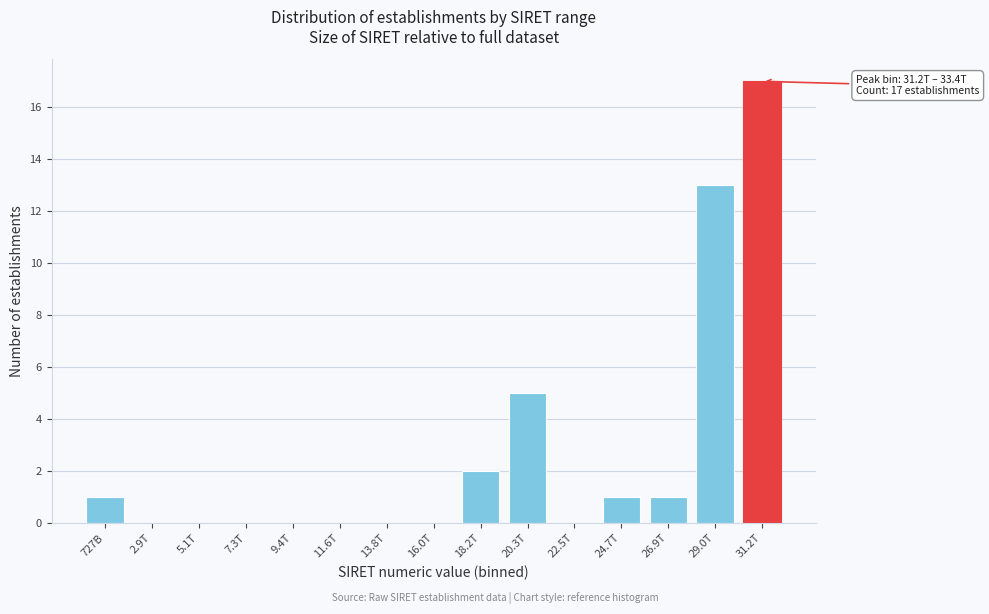

Reading right to left, list all the values displayed in this chart.

31.2T=17	29.0T=13	26.9T=1	24.7T=1	22.5T=0	20.3T=5	18.2T=2	16.0T=0	13.8T=0	11.6T=0	9.4T=0	7.3T=0	5.1T=0	2.9T=0	727B=1